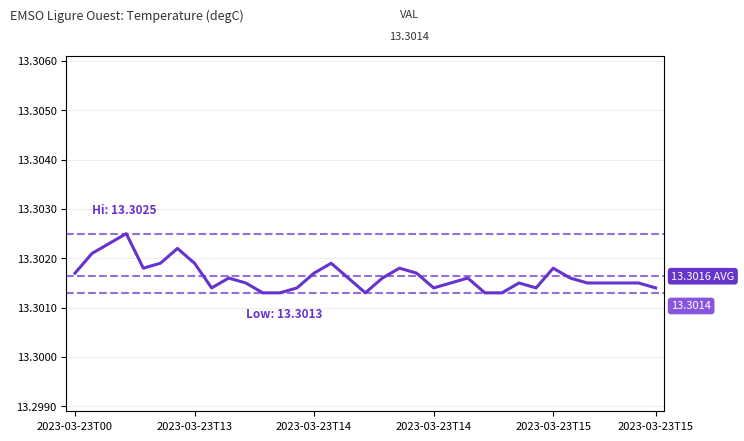

Which category has the lowest value across all series?

11